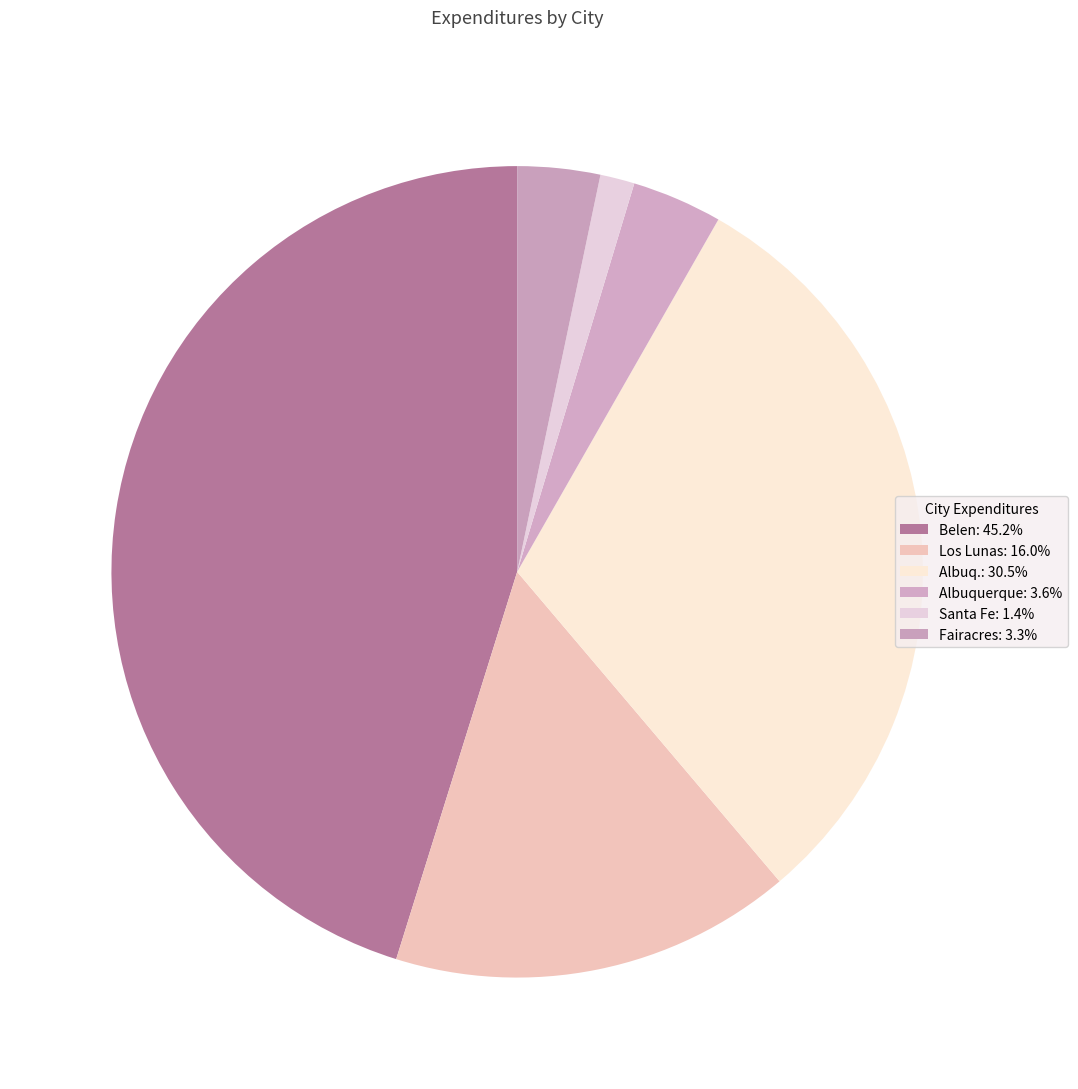

How many segments does this pie chart have?

6